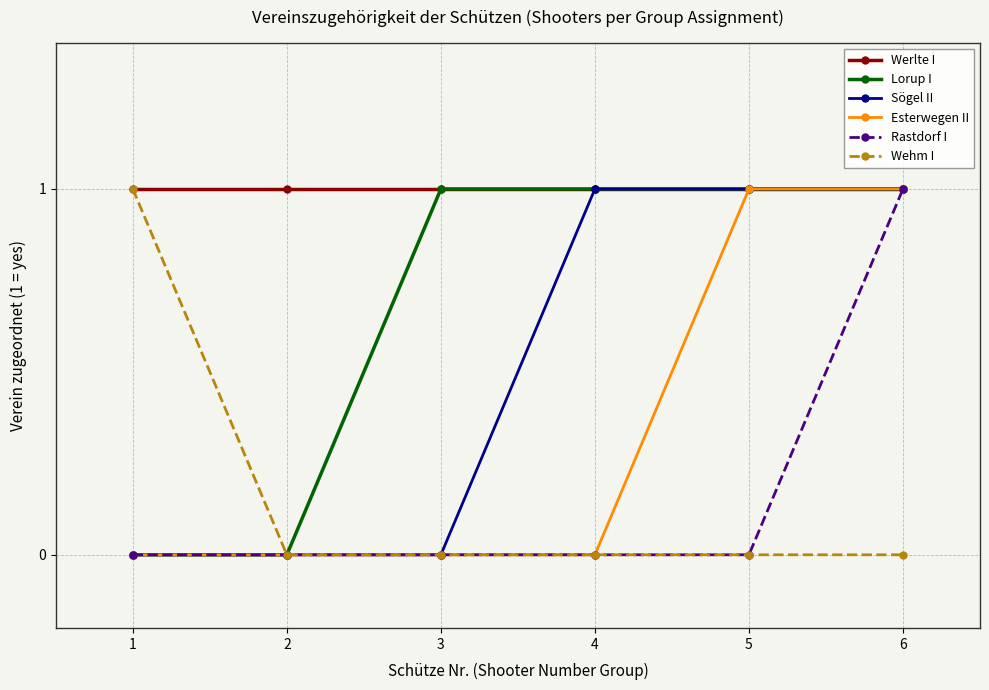

Reading left to right, extract all data points from this chart.

Werlte I: 1	1	1	1	1	1
Lorup I: 0	0	1	1	1	1
Sögel II: 0	0	0	1	1	1
Esterwegen II: 0	0	0	0	1	1
Rastdorf I: 0	0	0	0	0	1
Wehm I: 1	0	0	0	0	0